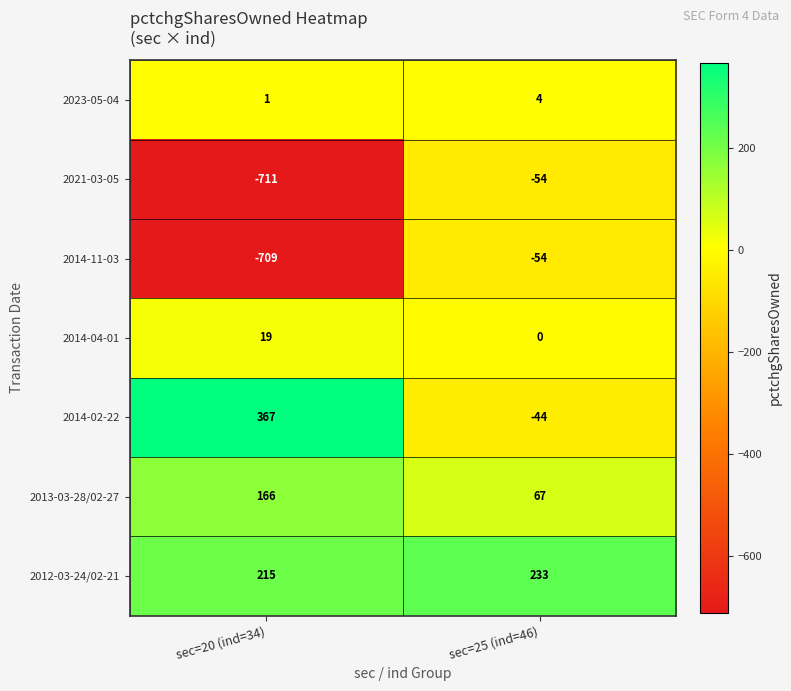

What is the average value of the 2014-02-22 series?

162